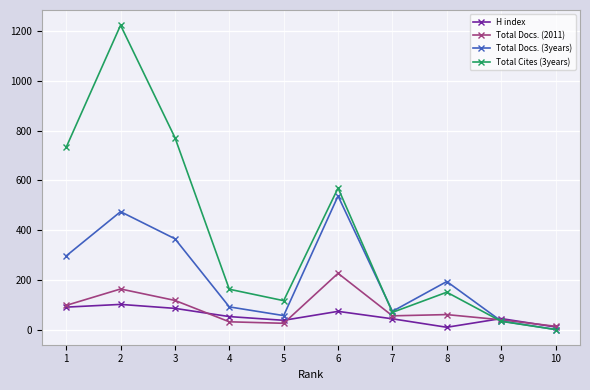

At which category is the sum across all series the highest?

2